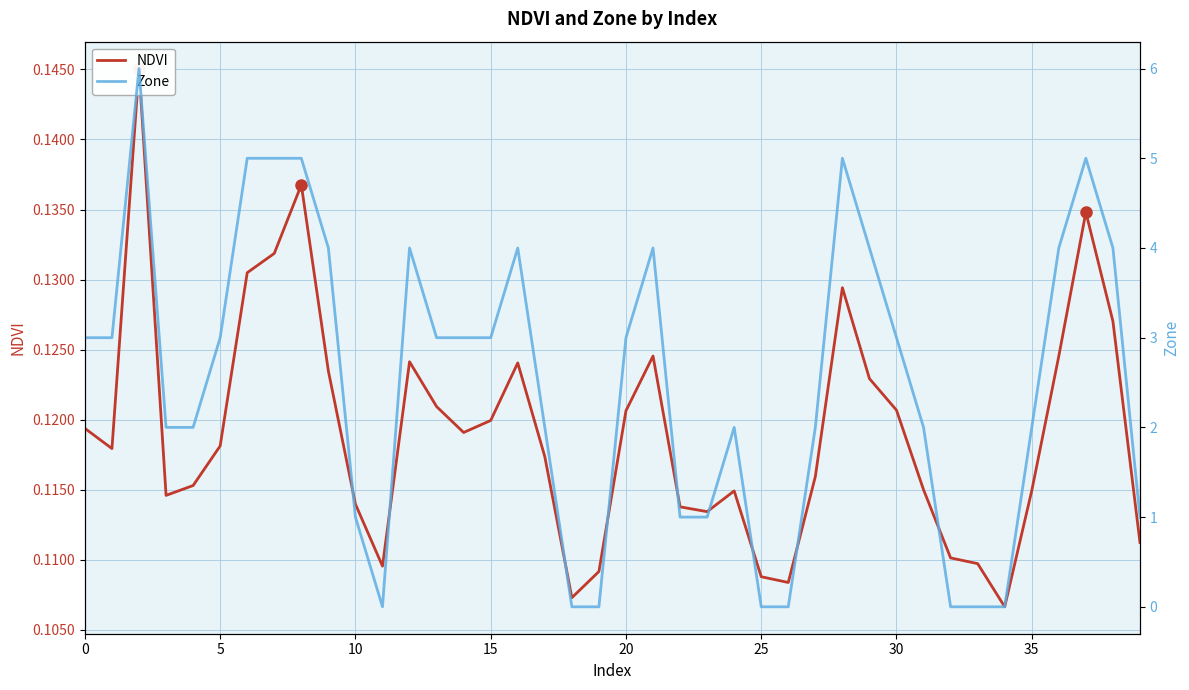

At which category does the chart reach its minimum across all series?

11